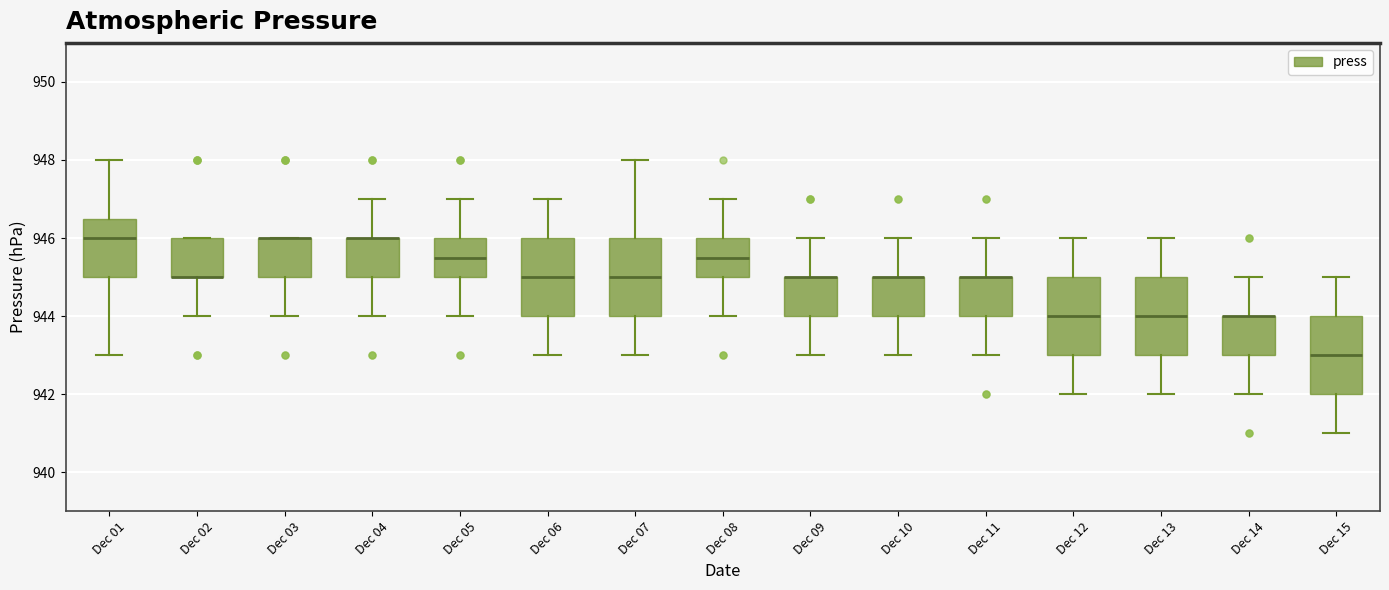

Reading left to right, read every box against the y-axis: the position of its median line, the range the box covers, and the ends of its whiskers. The values are not printed on the chart, so give them approximately, as read against the axis.

Dec 01: median 946.0, box 945.0 to 946.6, whiskers 943.0 to 948.0
Dec 02: median 945.0 (drawn on the box's lower edge), box 945.0 to 946.0, whiskers 944.0 to 946.0
Dec 03: median 946.0 (drawn on the box's upper edge), box 945.0 to 946.0, whiskers 944.0 to 946.0
Dec 04: median 946.0 (drawn on the box's upper edge), box 945.0 to 946.0, whiskers 944.0 to 947.0
Dec 05: median 945.6, box 945.0 to 946.0, whiskers 944.0 to 947.0
Dec 06: median 945.0, box 944.0 to 946.0, whiskers 943.0 to 947.0
Dec 07: median 945.0, box 944.0 to 946.0, whiskers 943.0 to 948.0
Dec 08: median 945.6, box 945.0 to 946.0, whiskers 944.0 to 947.0
Dec 09: median 945.0 (drawn on the box's upper edge), box 944.0 to 945.0, whiskers 943.0 to 946.0
Dec 10: median 945.0 (drawn on the box's upper edge), box 944.0 to 945.0, whiskers 943.0 to 946.0
Dec 11: median 945.0 (drawn on the box's upper edge), box 944.0 to 945.0, whiskers 943.0 to 946.0
Dec 12: median 944.0, box 943.0 to 945.0, whiskers 942.0 to 946.0
Dec 13: median 944.0, box 943.0 to 945.0, whiskers 942.0 to 946.0
Dec 14: median 944.0 (drawn on the box's upper edge), box 943.0 to 944.0, whiskers 942.0 to 945.0
Dec 15: median 943.0, box 942.0 to 944.0, whiskers 941.0 to 945.0